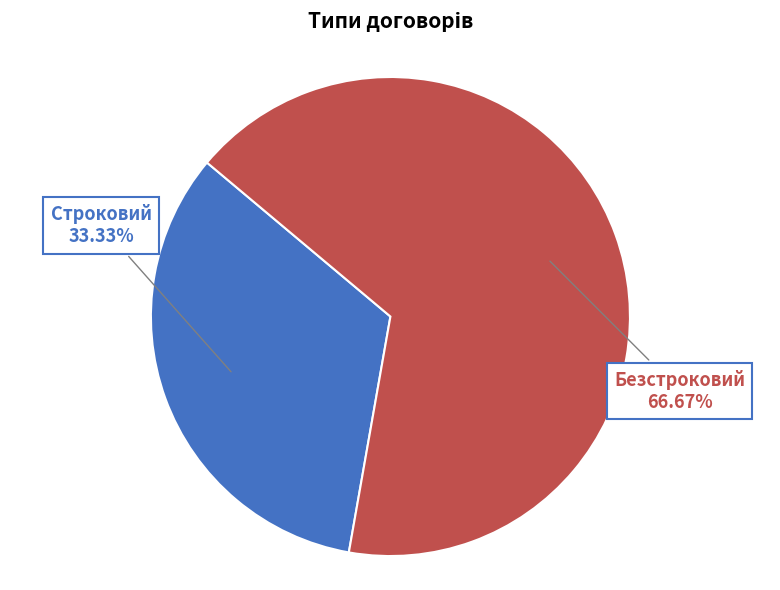

Approximately how many times larger is the value at Безстроковий compared to Строковий?

2.0